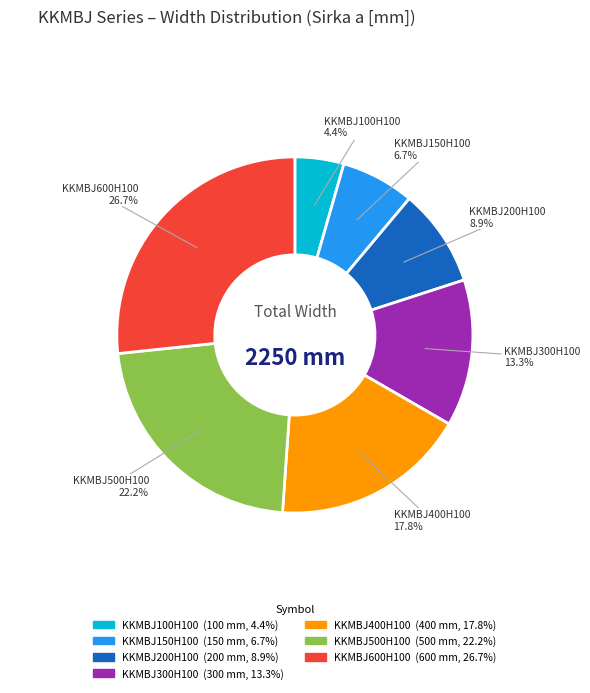

Which category has the biggest portion of the pie?

KKMBJ600H100